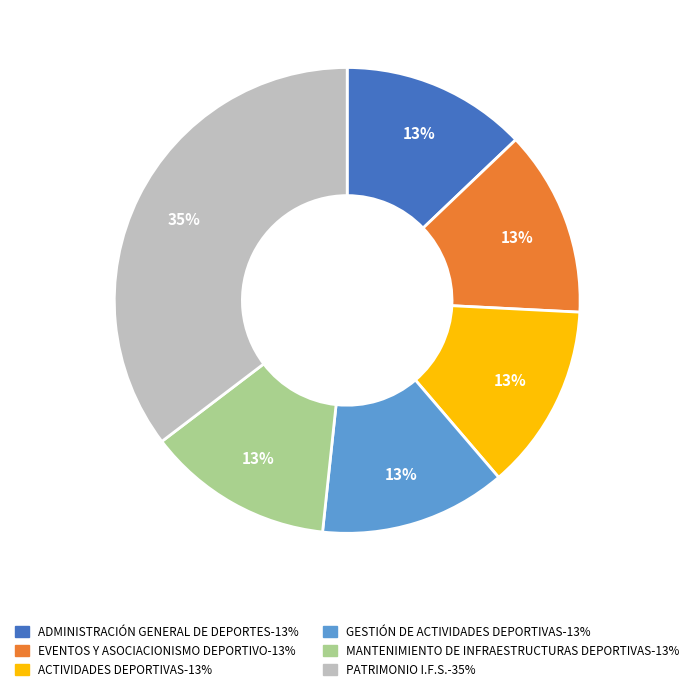

Is EVENTOS Y ASOCIACIONISMO DEPORTIVO the majority of the pie?

No